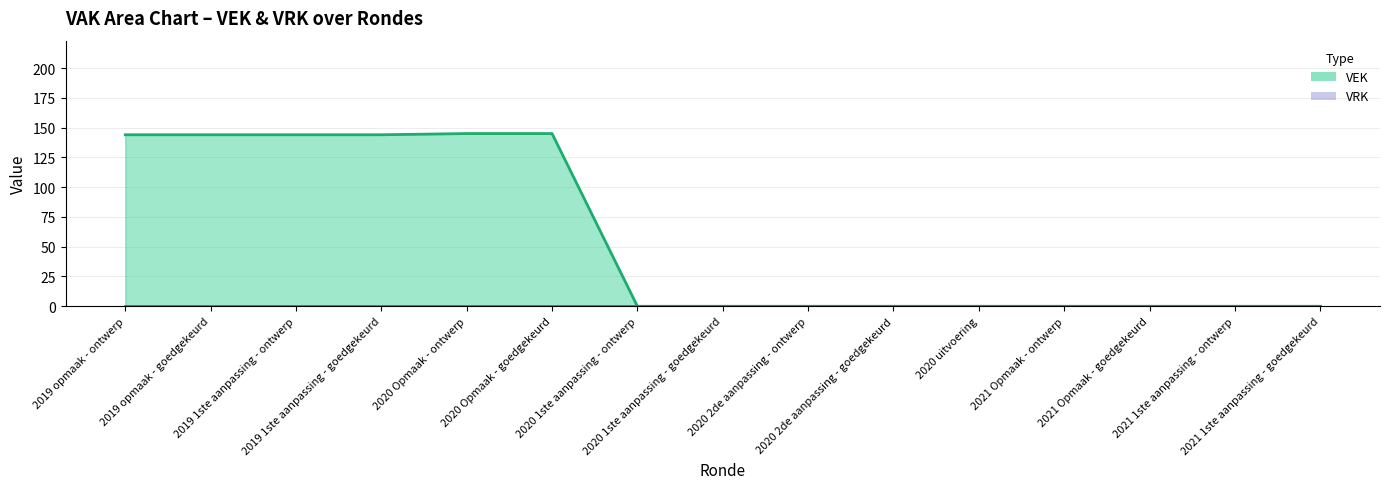

What is the sum of the values at 2020 Opmaak - goedgekeurd and 2021 Opmaak - goedgekeurd?

145